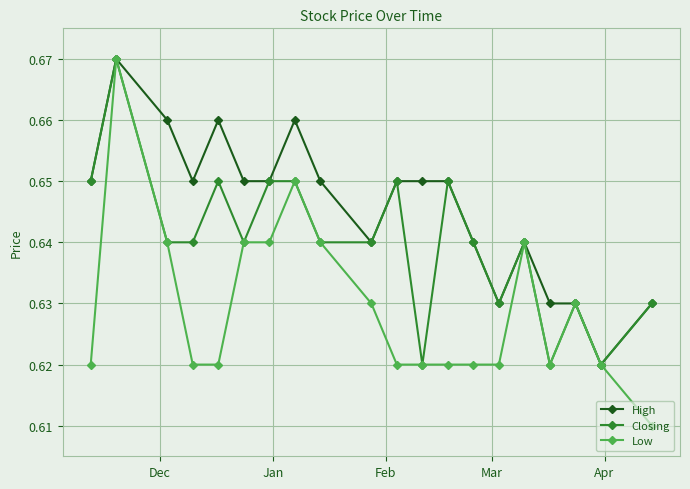

Which series has the largest range (max minus min)?

Low